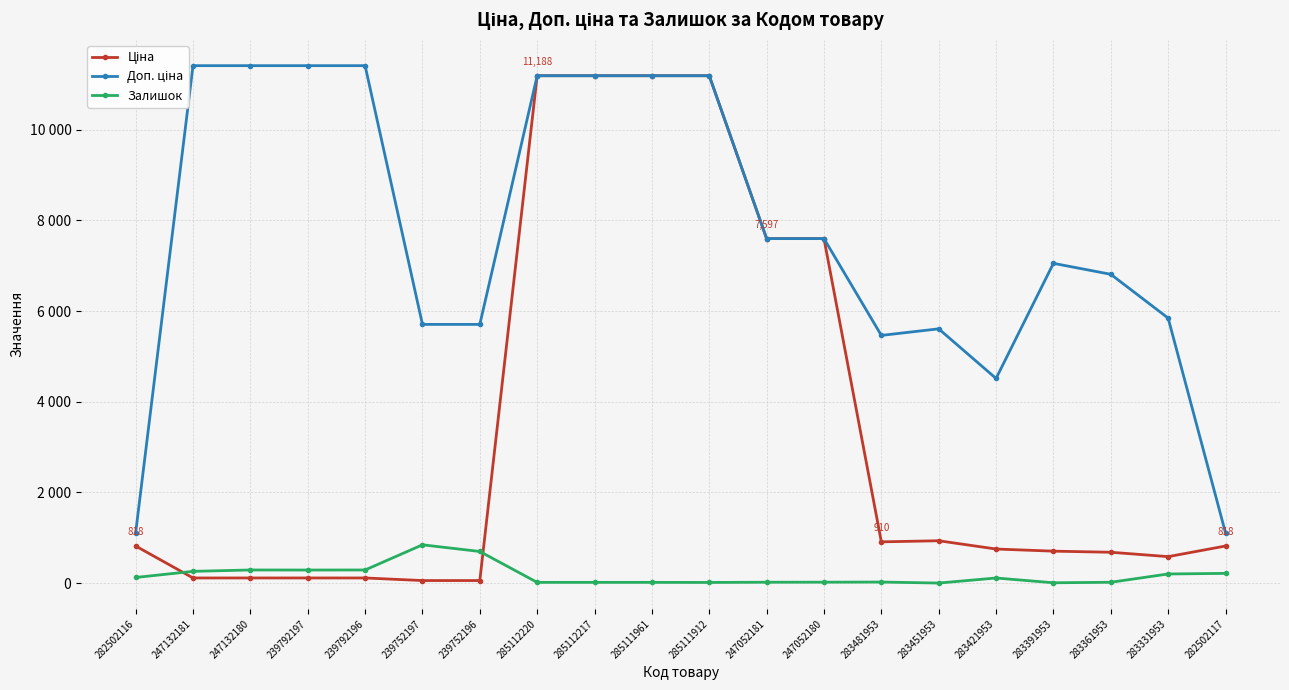

What is the spread (max minus min) of values at 247132180?

11295.9